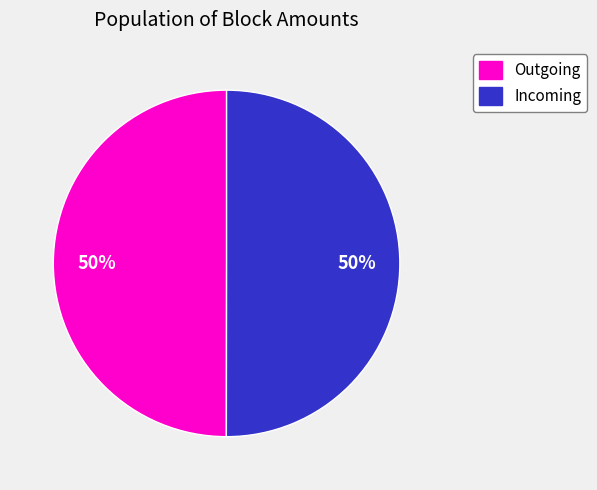

To the nearest percent, what is the average slice percentage?

50%